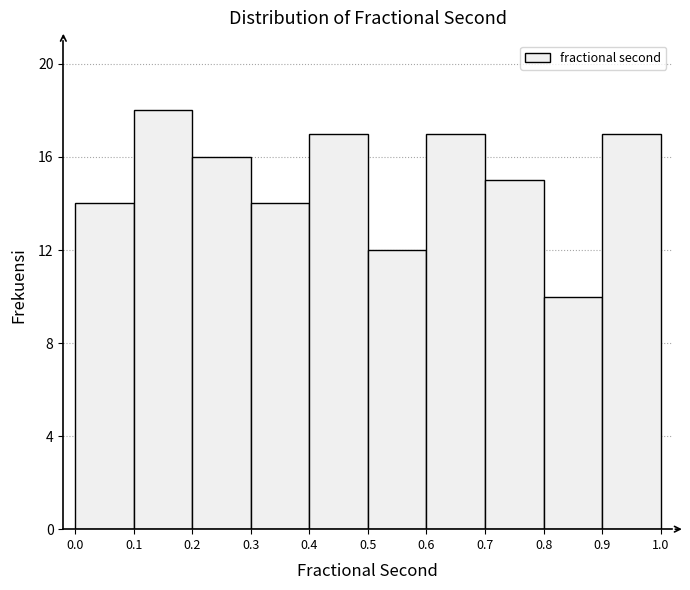

How tall is the bar that spans 0.6 to 0.7 on the x-axis? The values are not printed on the chart, so give them approximately, as read against the axis.

17